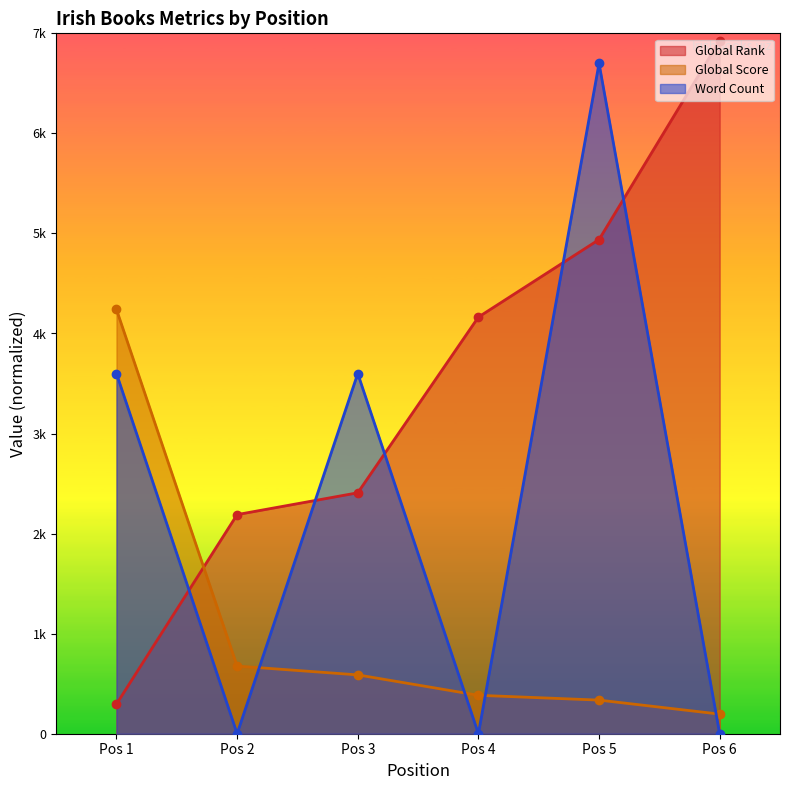

After their last crossing, which series has the higher values: Global Score or Word Count?

Global Score